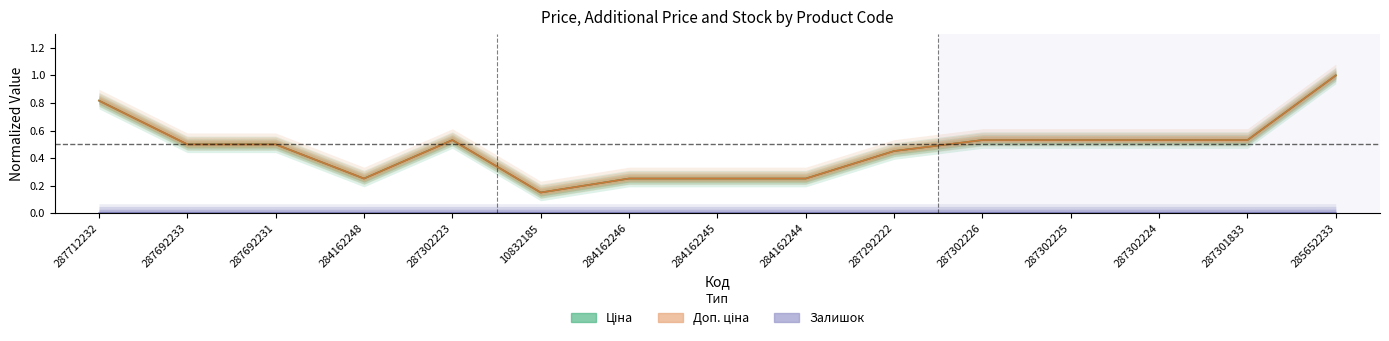

Which label corresponds to the smallest value in the chart?

287712232